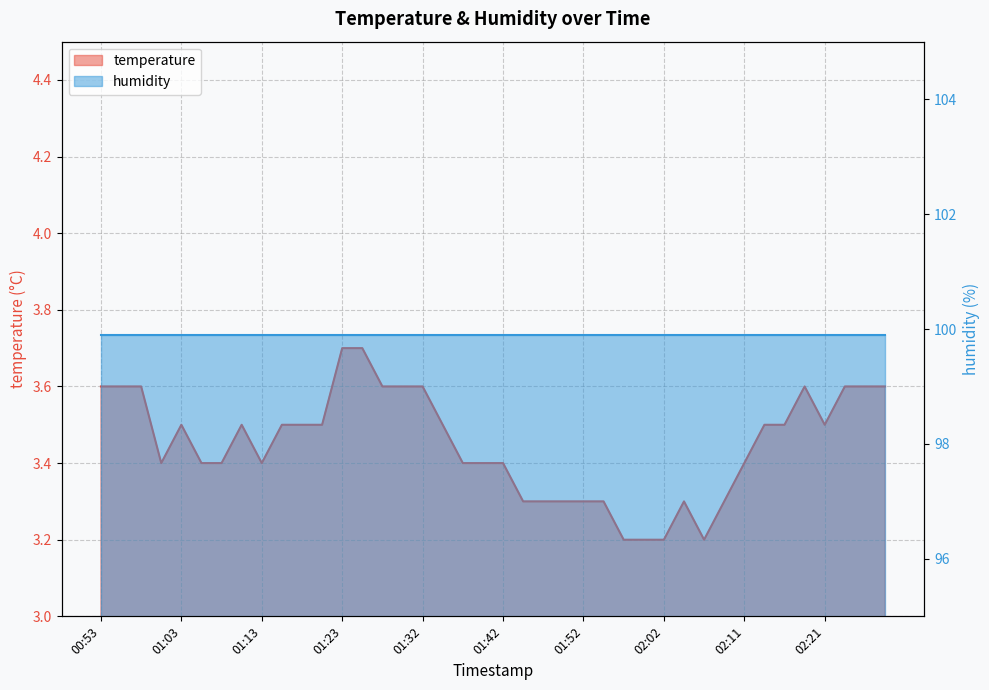

The chart shows a value of 4.3 at 01:59. True or false?

False